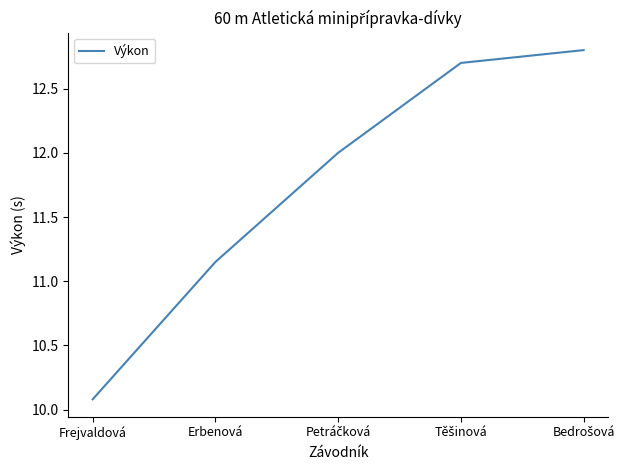

What is the change in value from Frejvaldová to Erbenová?

+1.1